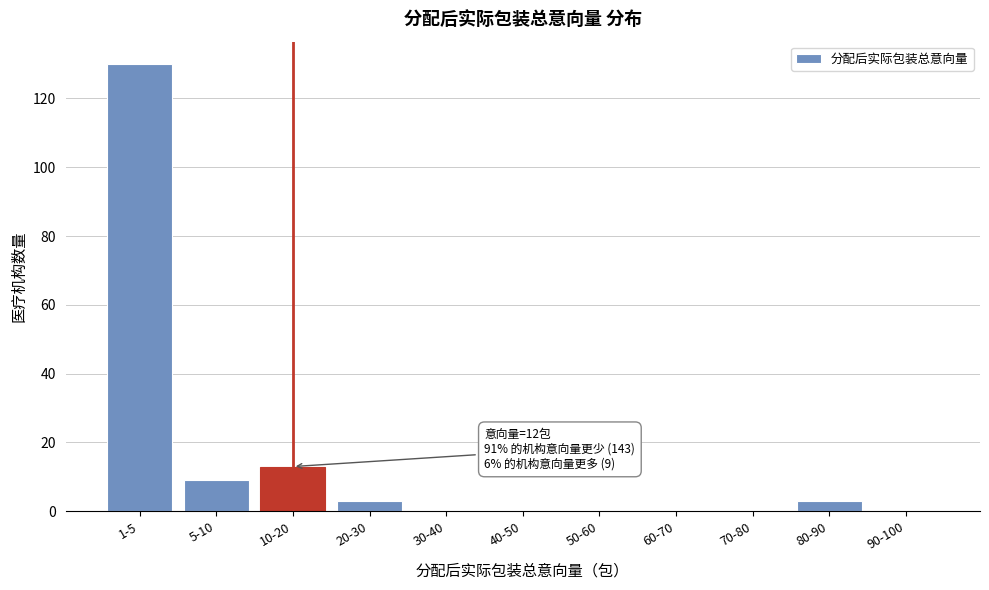

Reading left to right, what are all the values shown in this chart?

1-5=130	5-10=9	10-20=13	20-30=3	30-40=0	40-50=0	50-60=0	60-70=0	70-80=0	80-90=3	90-100=0